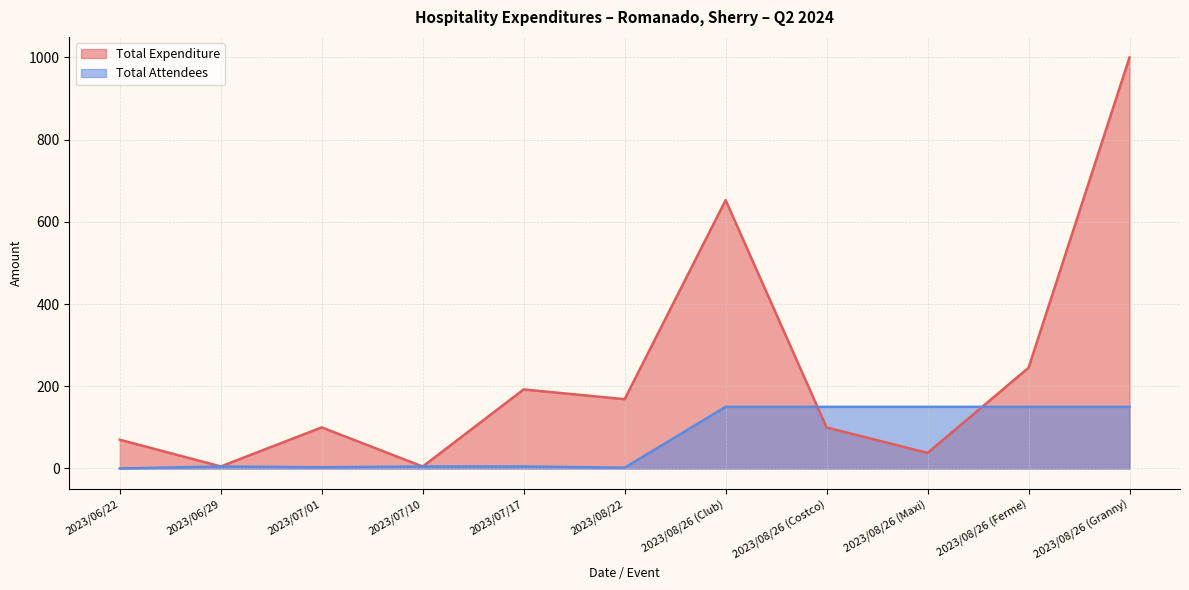

What are all the series names shown in the legend?

Total Expenditure, Total Attendees